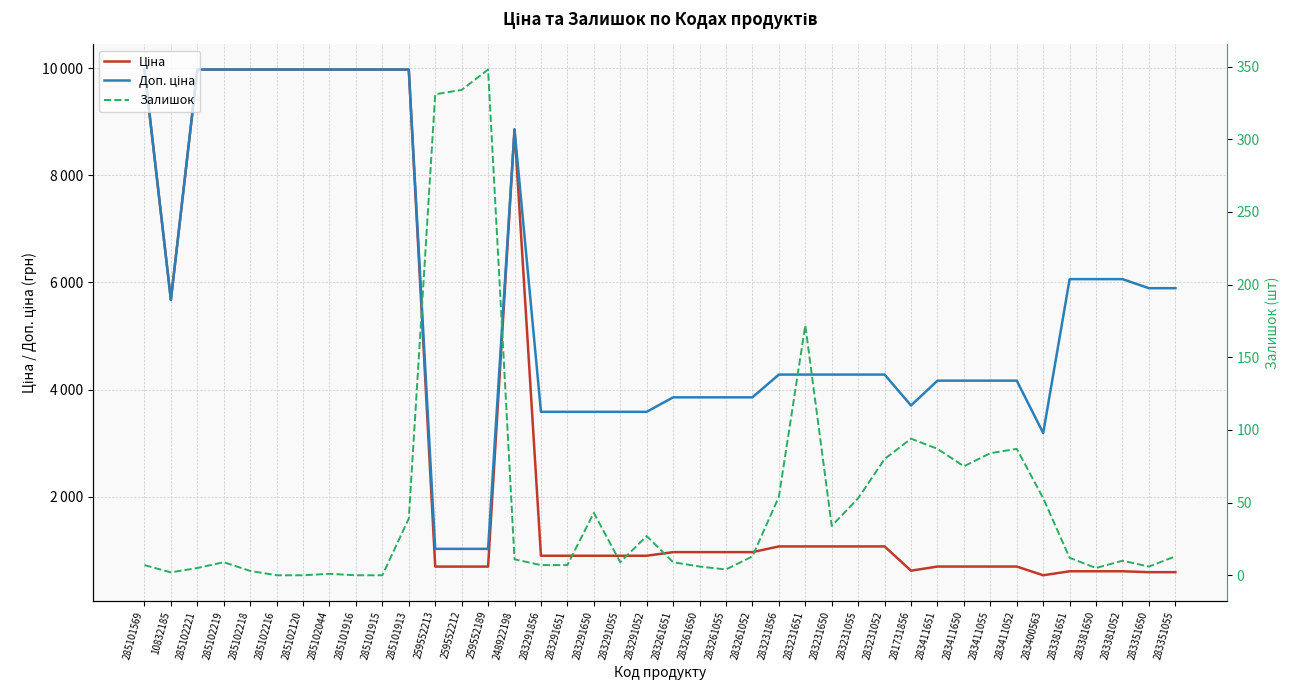

Reading left to right, list all the values displayed in this chart.

Ціна: 9975.0	5673.8	9975.0	9975.0	9975.0	9975.0	9975.0	9975.0	9975.0	9975.0	9975.0	693.7	693.7	693.7	8856.7	895.9	895.9	895.9	895.9	895.9	963.5	963.5	963.5	963.5	1069.8	1069.8	1069.8	1069.8	1069.8	617.0	694.3	694.3	694.3	694.3	531.3	606.1	606.1	606.1	589.2	589.2
Доп. ціна: 9975.0	5673.8	9975.0	9975.0	9975.0	9975.0	9975.0	9975.0	9975.0	9975.0	9975.0	1024.6	1024.6	1024.6	8856.7	3583.6	3583.6	3583.6	3583.6	3583.6	3854.0	3854.0	3854.0	3854.0	4279.1	4279.1	4279.1	4279.1	4279.1	3701.9	4165.6	4165.6	4165.6	4165.6	3187.6	6061.2	6061.2	6061.2	5892.2	5892.2
Залишок: 7.0	2.0	5.0	9.0	3.0	0.0	0.0	1.0	0.0	0.0	39.0	331.0	334.0	348.0	11.0	7.0	7.0	43.0	9.0	27.0	9.0	6.0	4.0	13.0	54.0	172.0	34.0	53.0	80.0	94.0	87.0	75.0	84.0	87.0	53.0	12.0	5.0	10.0	6.0	13.0